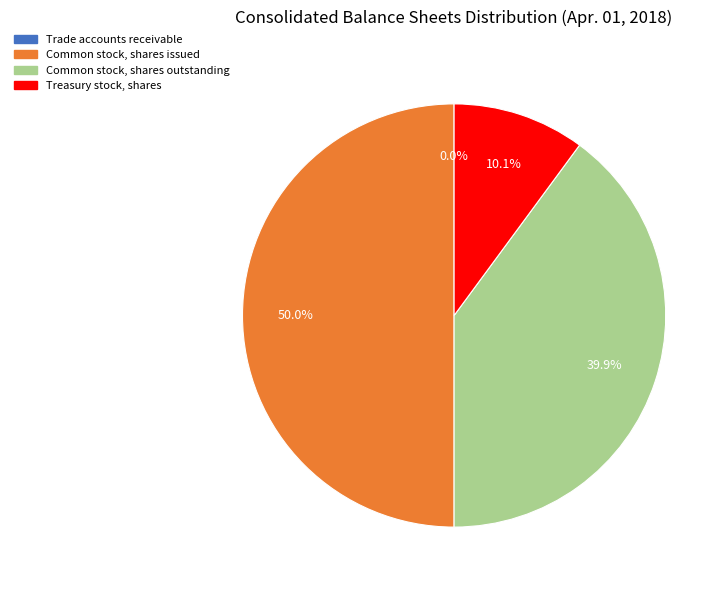

Combined, what portion of the pie is Common stock, shares outstanding and Treasury stock, shares?

50.0%